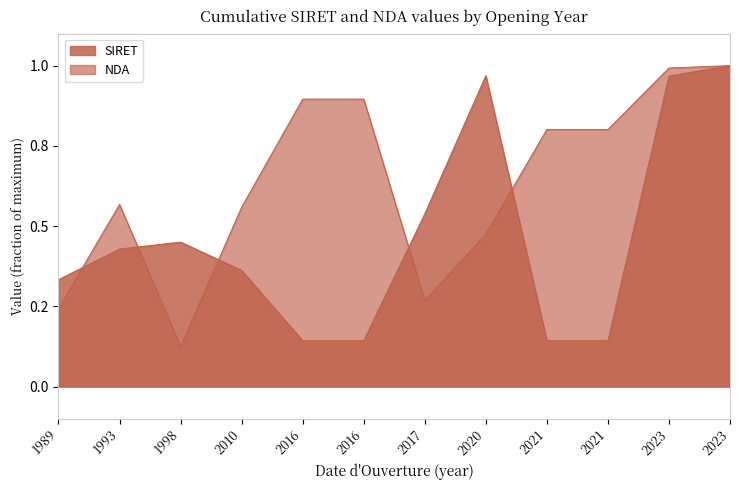

True or false: SIRET has a value of 0.4 at 1993.

True